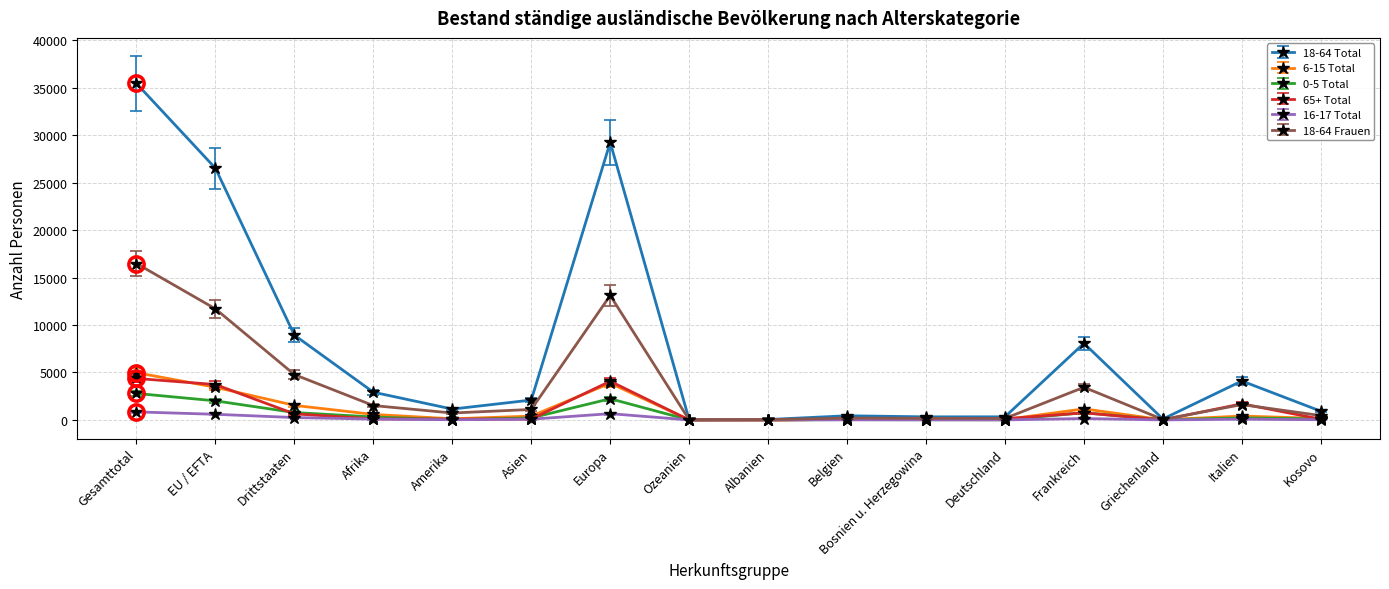

The value of 65+ Total at Gesamttotal is 7791. True or false?

False